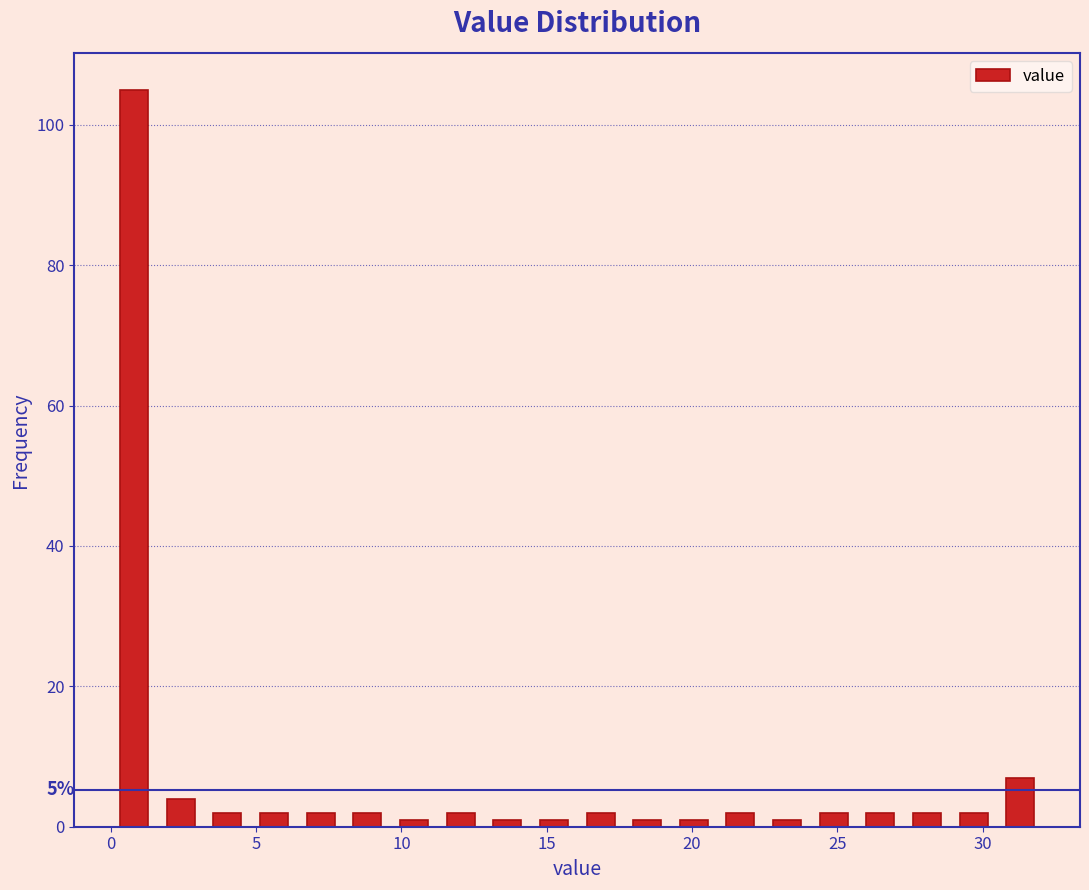

Read against the x-axis, roughly where is the centre of the tallest bar?

1.0